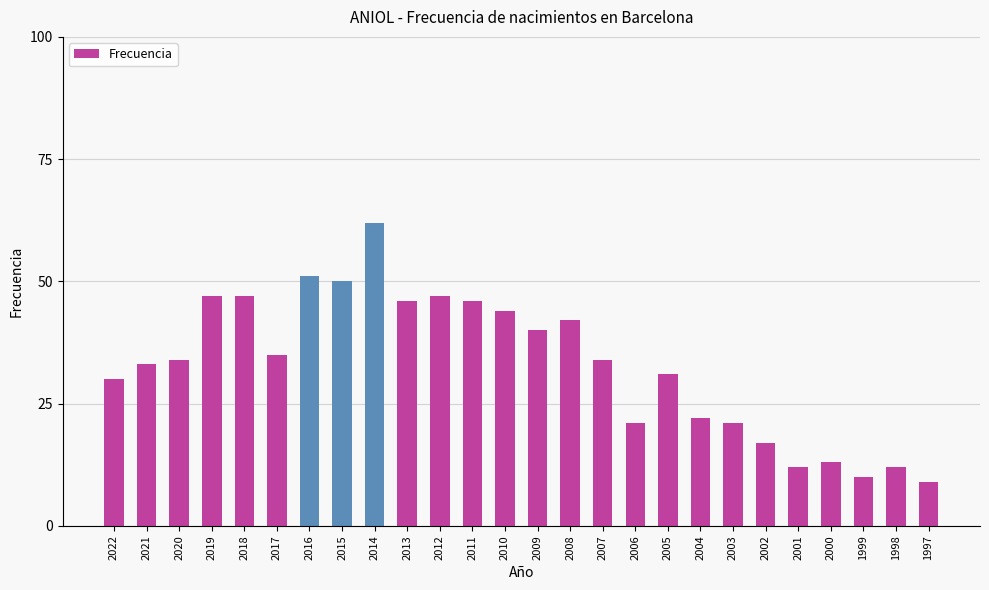

What is the difference between the maximum and minimum values?

53